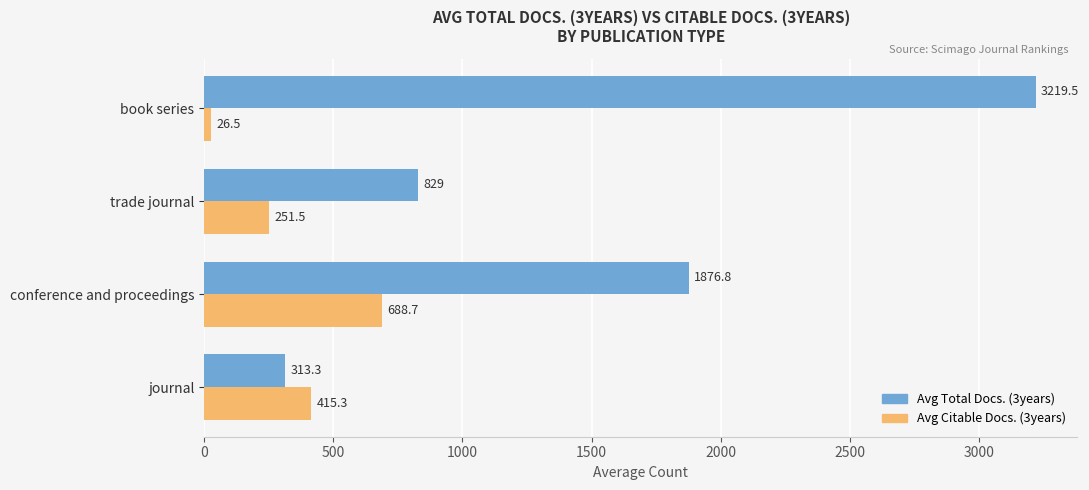

At which category is the sum across all series the highest?

book series